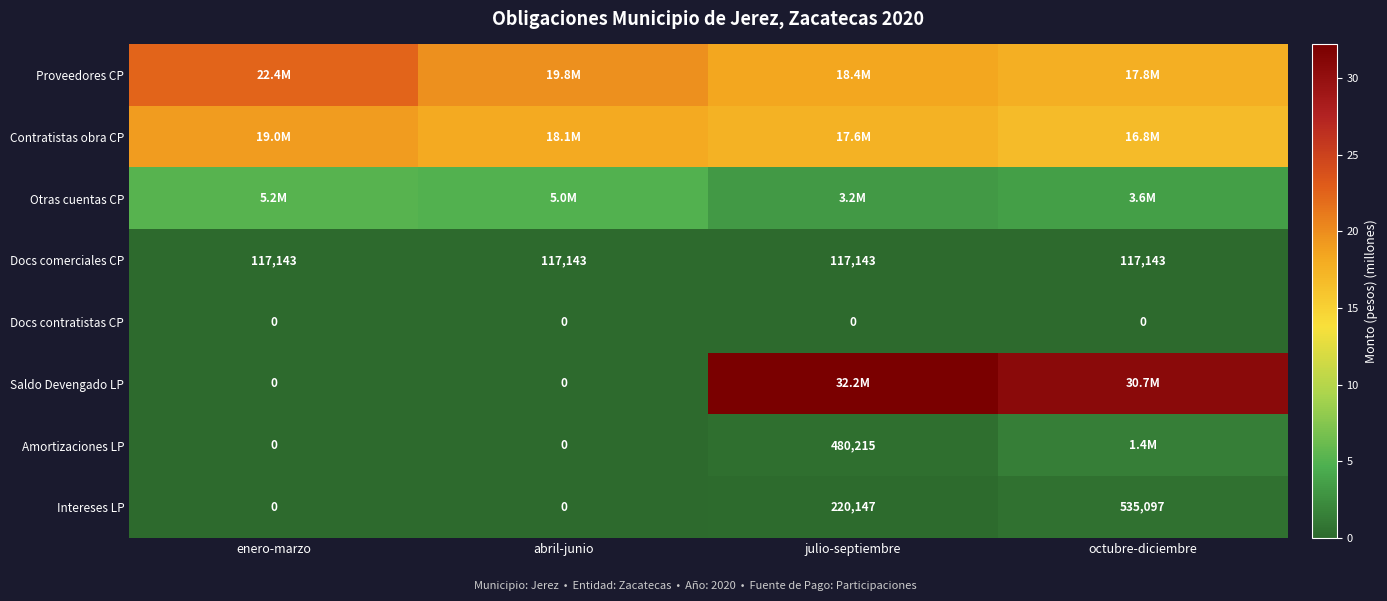

Is the value of Intereses LP at julio-septiembre greater than the value of Docs contratistas CP at enero-marzo?

Yes